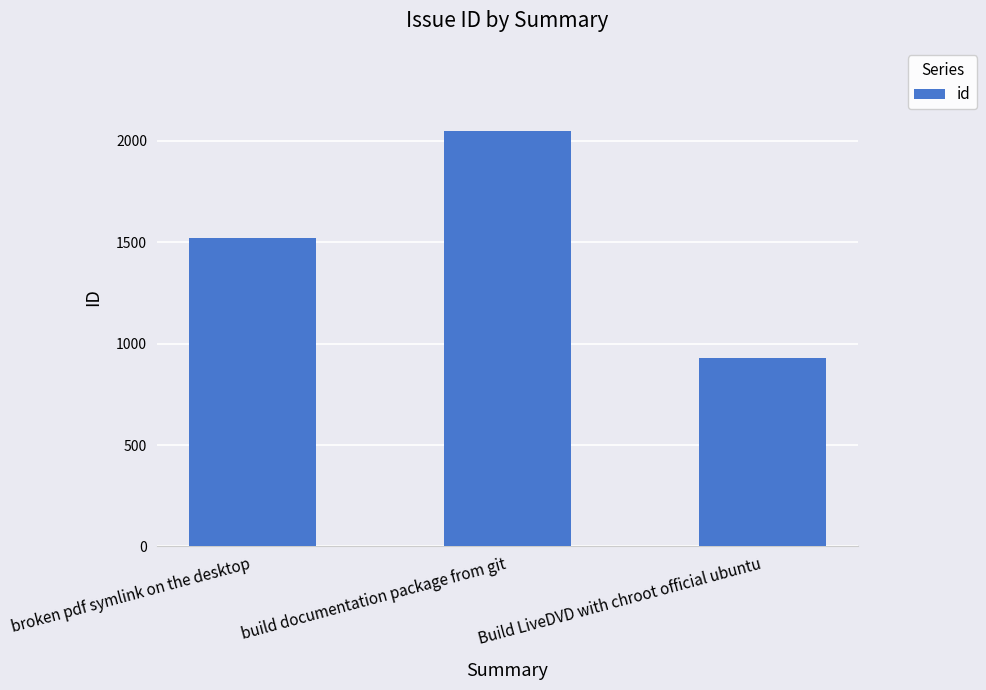

At which category does the chart reach its minimum across all series?

Build LiveDVD with chroot official ubuntu